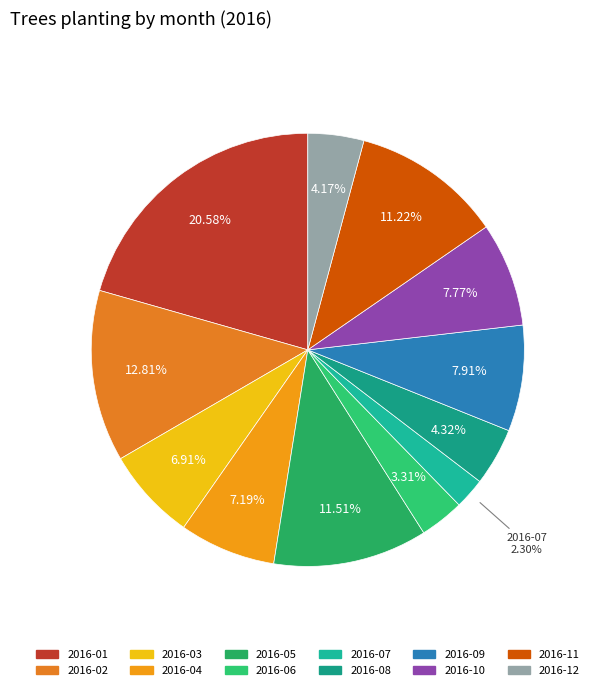

To the nearest percent, what is the difference between the largest and smallest slice percentages?

18%